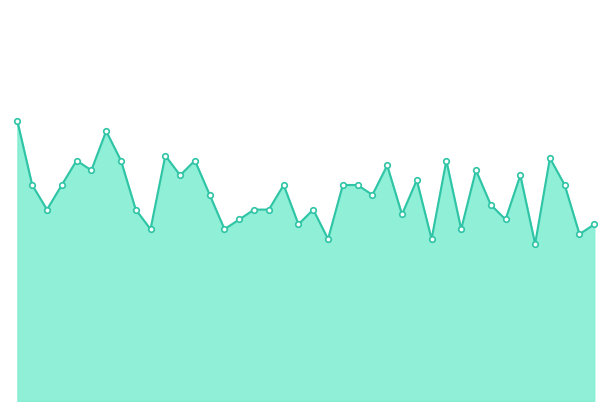

Which category has the lowest value across all series?

02:34